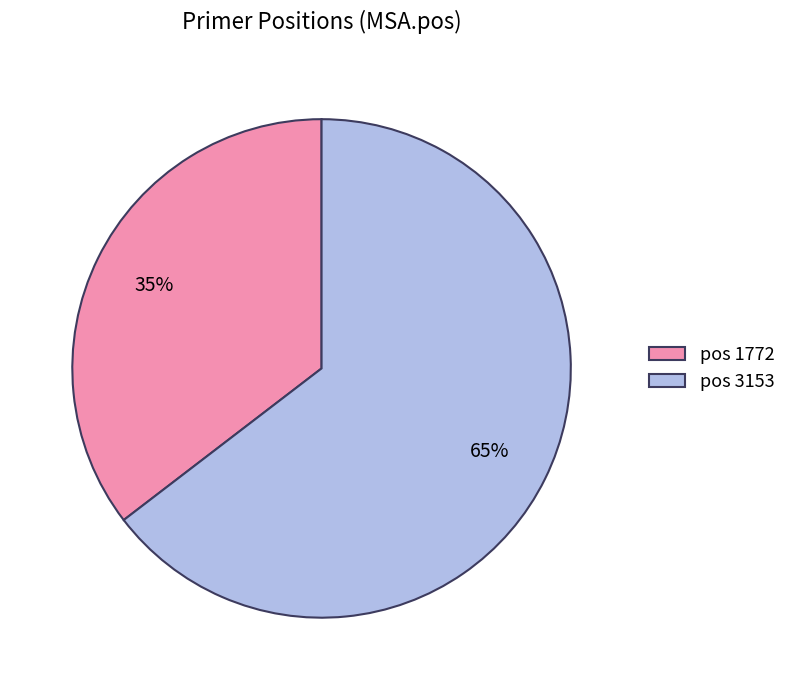

Which has a higher value, pos 3153 or pos 1772?

pos 3153